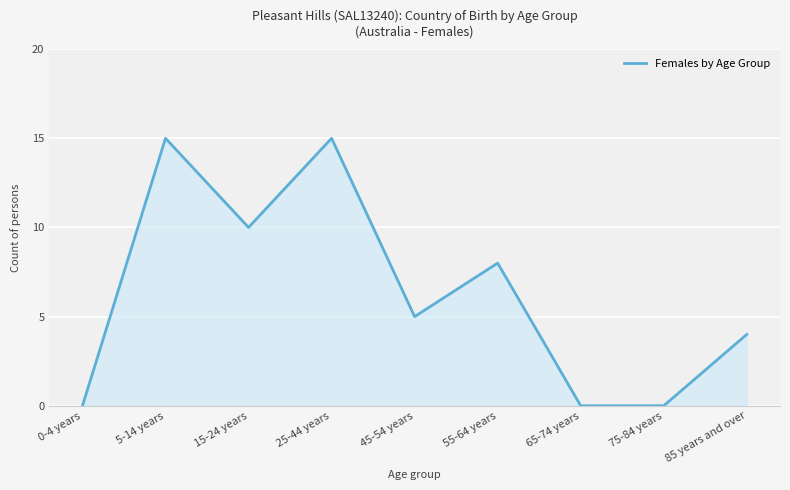

The value at 25-44 years is 6. True or false?

False